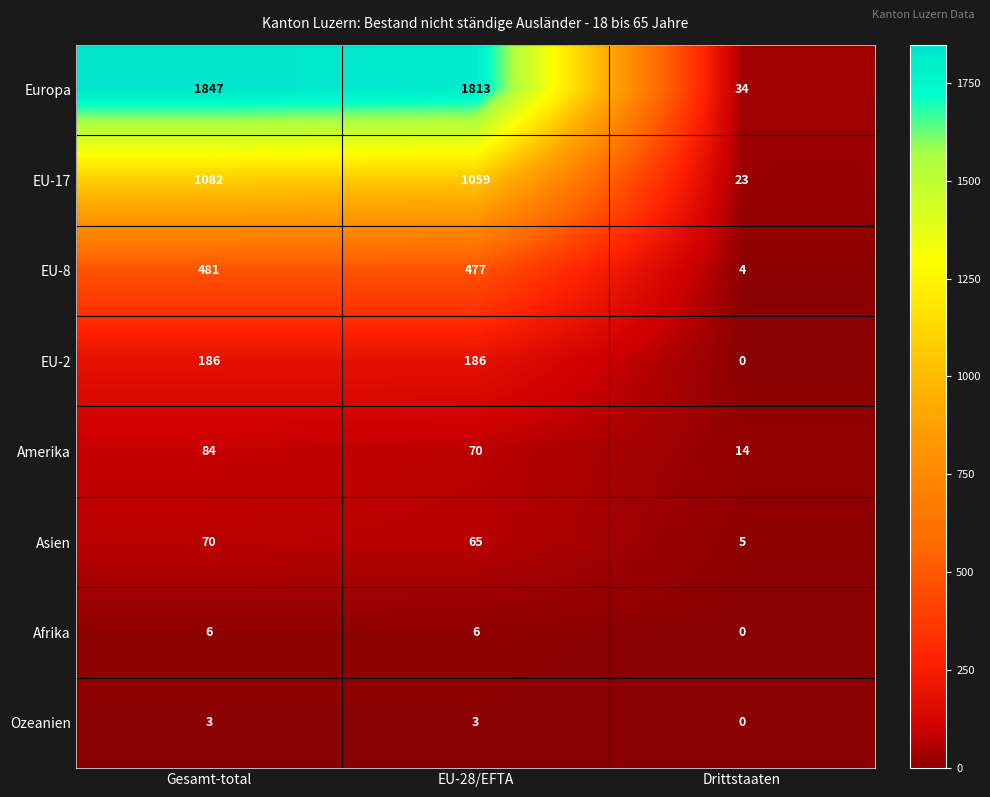

What is the average value of the Amerika series?

56